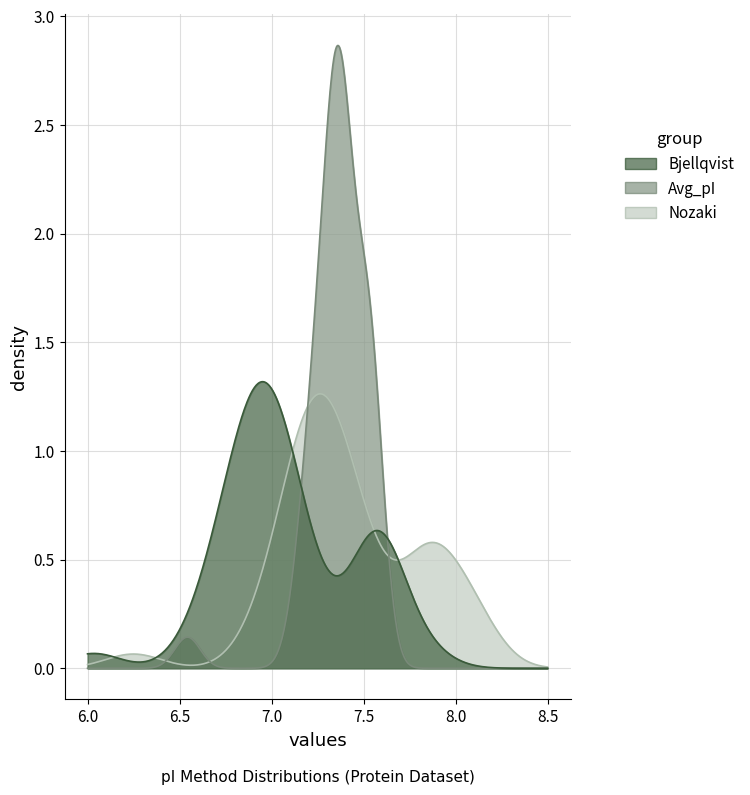

Reading left to right, transcribe all the data shown in this chart.

Bjellqvist: 0=7.0	1=6.7	2=7.0	3=7.1	4=6.9	5=6.8	6=6.9	7=6.8	8=7.6	9=7.1	10=7.1	11=7.3	12=6.9	13=7.6	14=6.0	15=7.1	16=7.0	17=7.0	18=6.9	19=7.6	20=7.8	21=7.0	22=7.2	23=6.6	24=7.6	25=7.0	26=7.1	27=7.6	28=6.9	29=6.7	30=7.6	31=6.8	32=6.7	33=7.6	34=7.0	35=7.6	36=7.6	37=7.0	38=6.7	39=7.0
Avg_pI: 0=7.4	1=7.1	2=7.3	3=7.3	4=7.2	5=7.2	6=7.2	7=7.2	8=7.4	9=7.4	10=7.3	11=7.4	12=7.3	13=7.5	14=6.5	15=7.4	16=7.3	17=7.4	18=7.3	19=7.5	20=7.5	21=7.3	22=7.4	23=7.2	24=7.5	25=7.4	26=7.5	27=7.5	28=7.4	29=7.4	30=7.5	31=7.3	32=7.3	33=7.6	34=7.4	35=7.6	36=7.5	37=7.5	38=7.3	39=7.6
Nozaki: 0=7.2	1=7.0	2=7.3	3=7.4	4=7.2	5=7.2	6=7.2	7=7.2	8=8.0	9=7.5	10=7.5	11=7.6	12=7.3	13=7.9	14=6.2	15=7.4	16=7.3	17=7.2	18=7.2	19=7.9	20=8.1	21=7.3	22=7.5	23=6.9	24=7.8	25=7.4	26=7.4	27=7.8	28=7.2	29=7.1	30=7.8	31=7.1	32=7.1	33=7.8	34=7.4	35=8.1	36=7.9	37=7.3	38=7.1	39=8.1